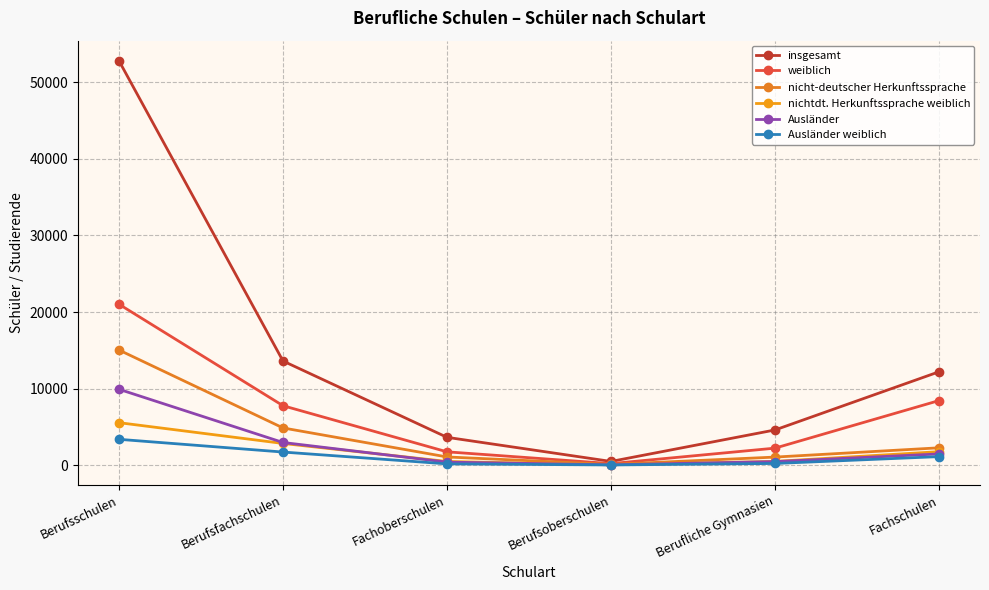

Where is the first local minimum for nicht-deutscher Herkunftssprache?

Berufsoberschulen